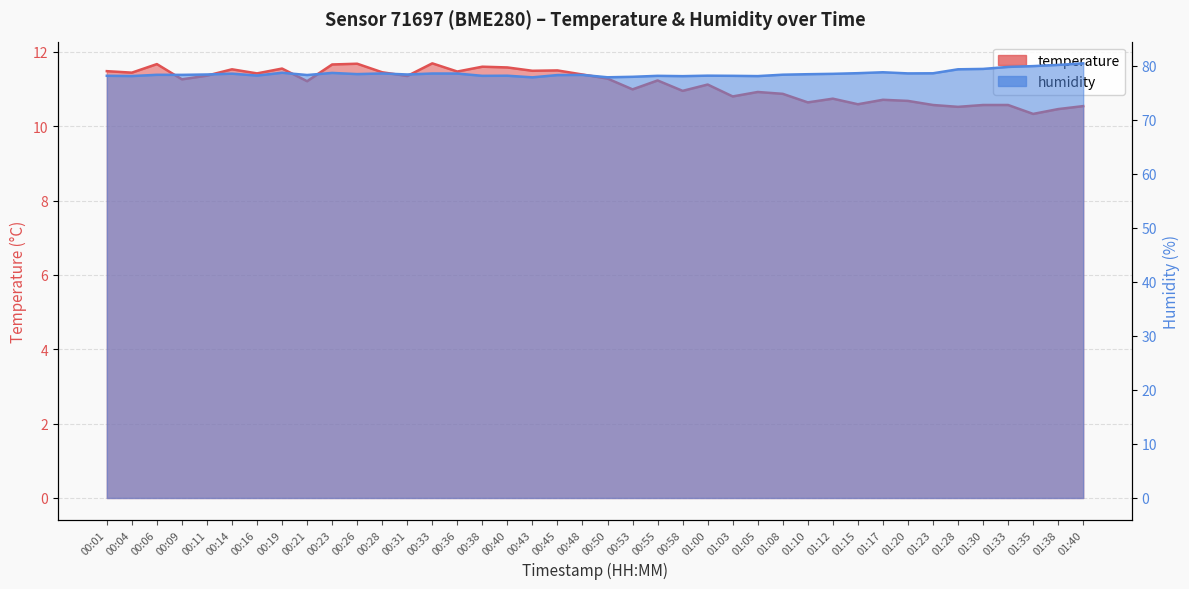

Which series has the largest range (max minus min)?

humidity